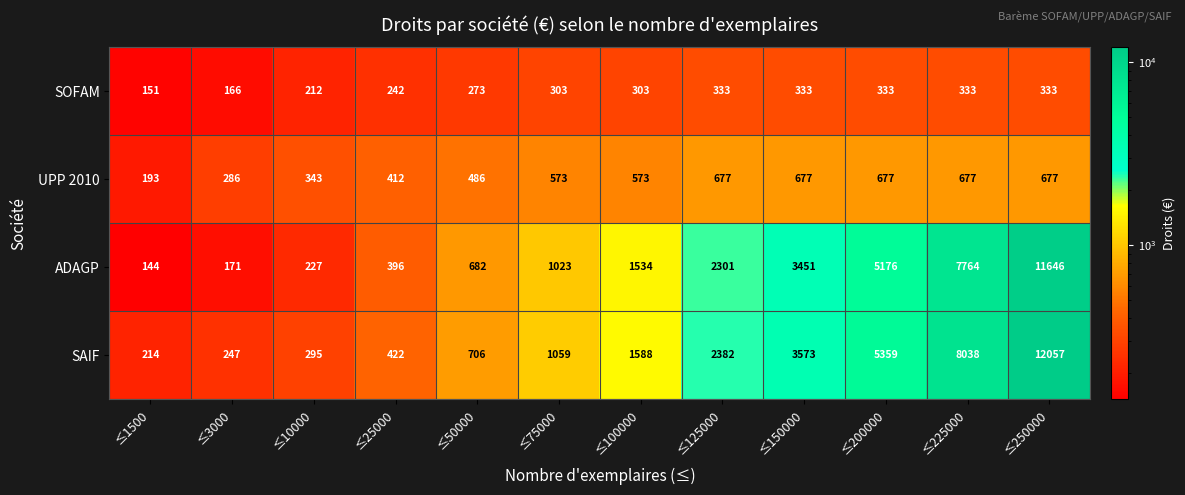

What is the difference between the UPP 2010 values at ≤100000 and ≤10000?

230